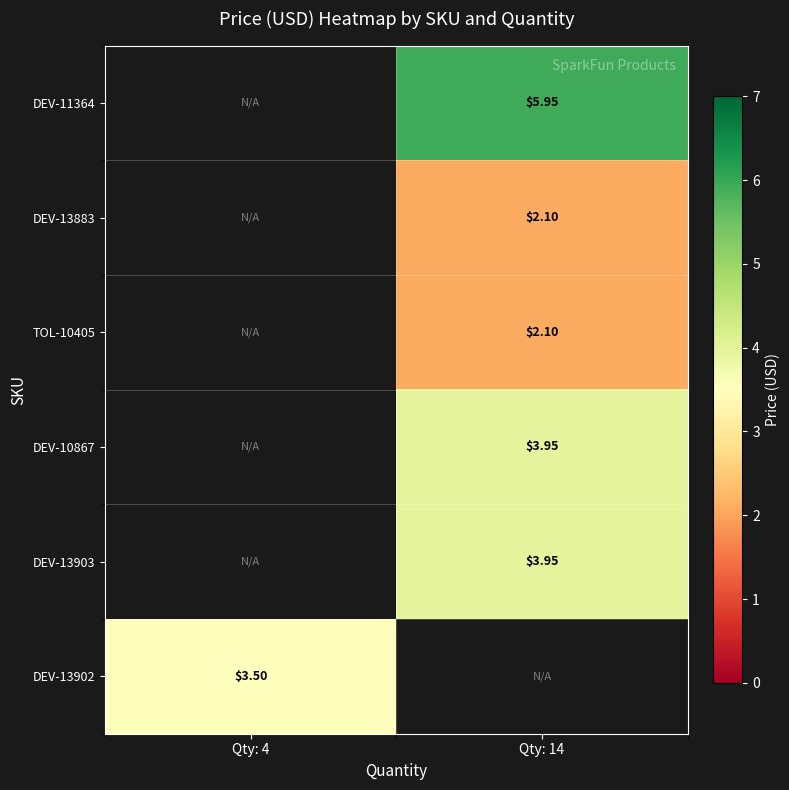

How many positive values does the DEV-11364 series have?

1